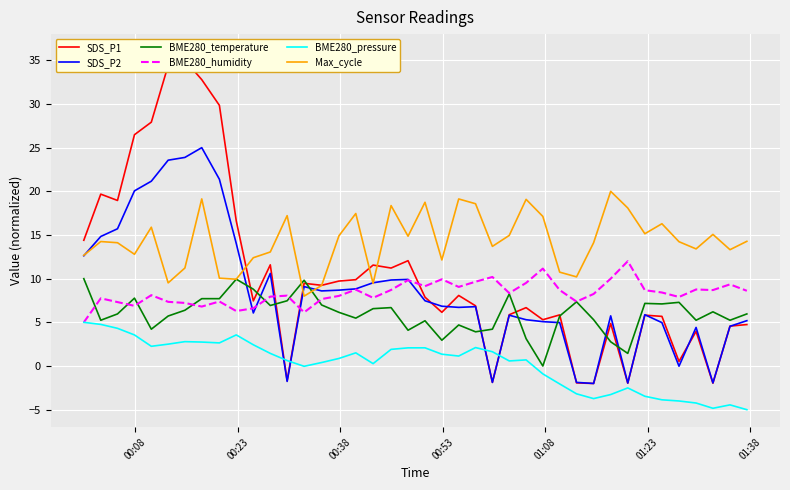

How many intersections are there between BME280_temperature and SDS_P2?

9